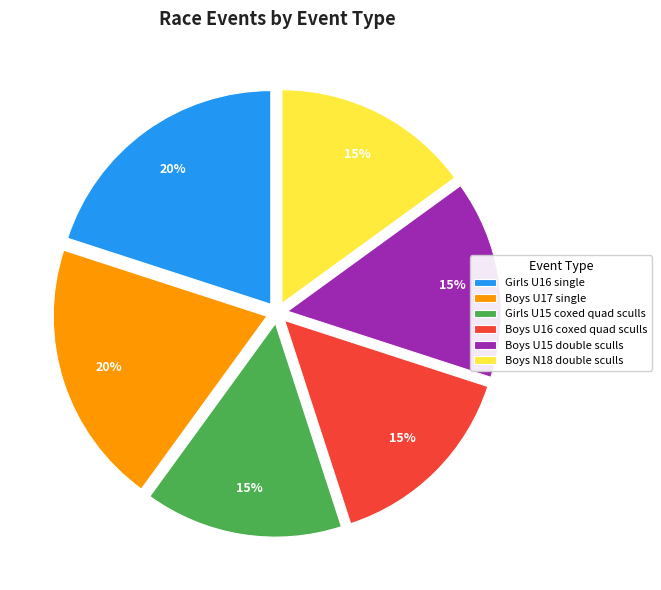

To the nearest percent, what is the average slice percentage?

17%